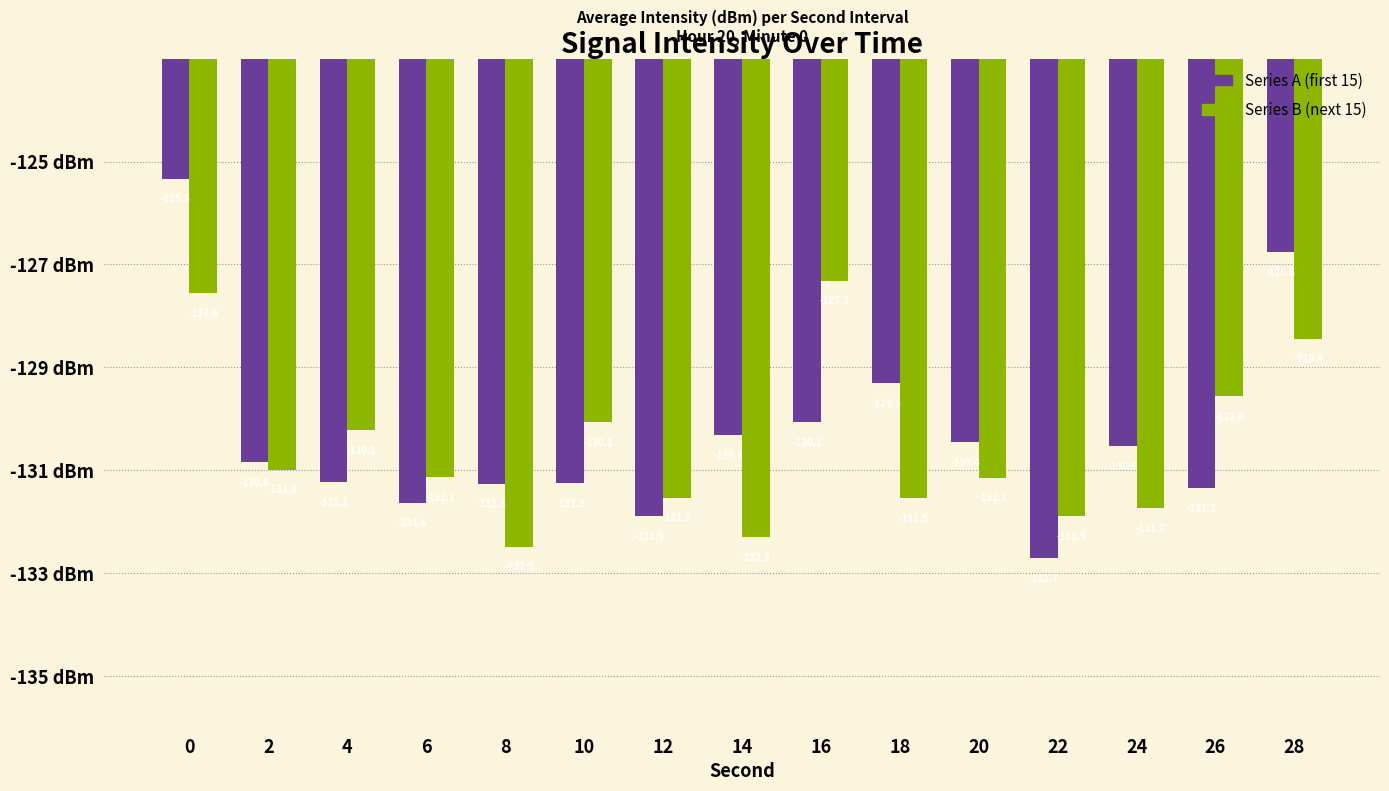

What is the difference between the highest and lowest values at 18?

2.2